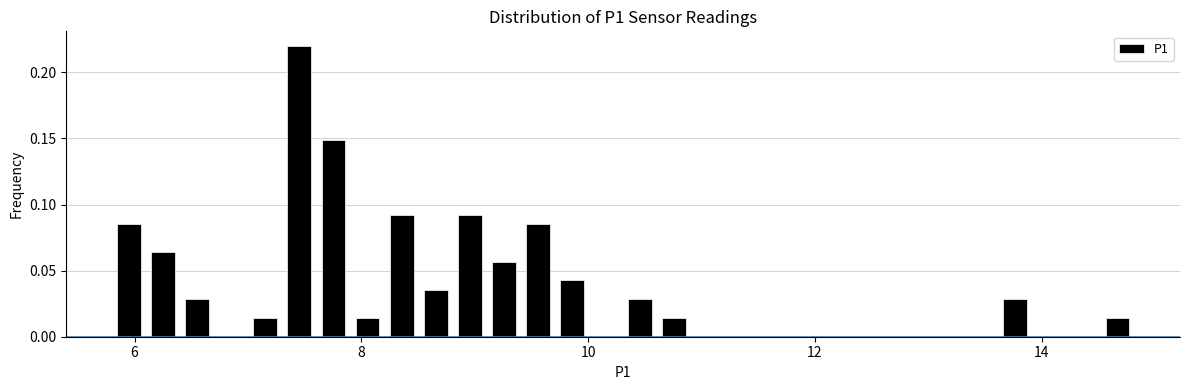

Read against the x-axis, roughly where is the centre of the tallest bar?

7.4